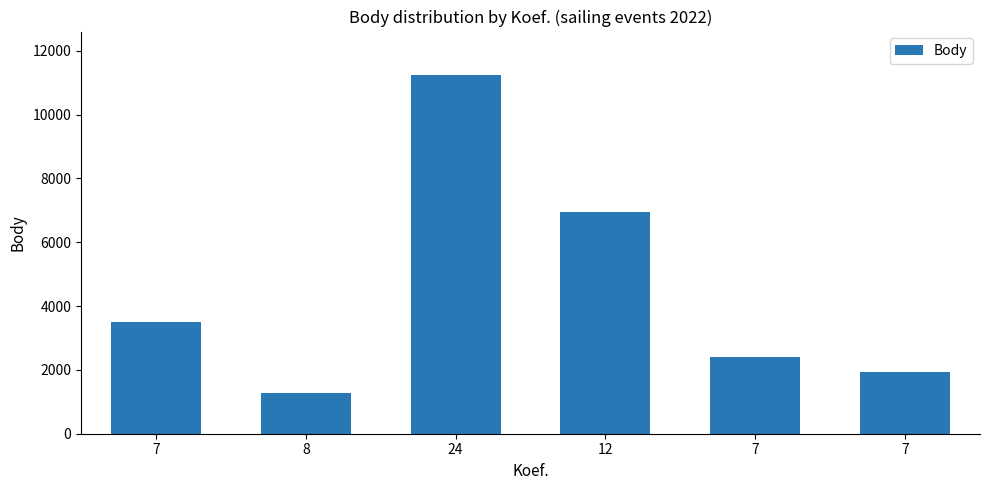

What is the difference between the maximum and minimum values?

9983